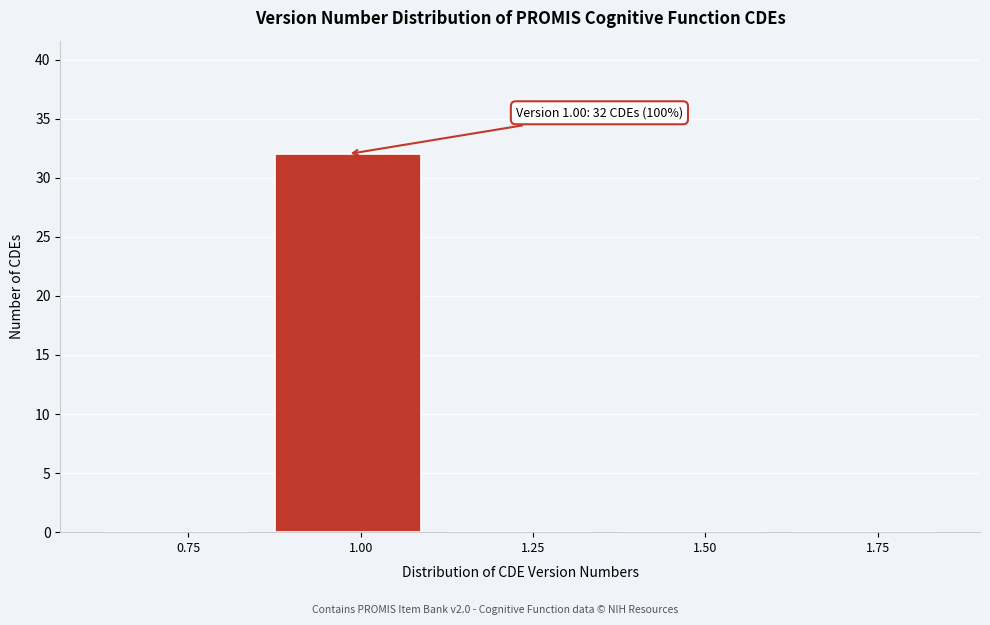

Reading left to right, what are all the values shown in this chart?

0.75=0	1.00=32	1.25=0	1.50=0	1.75=0